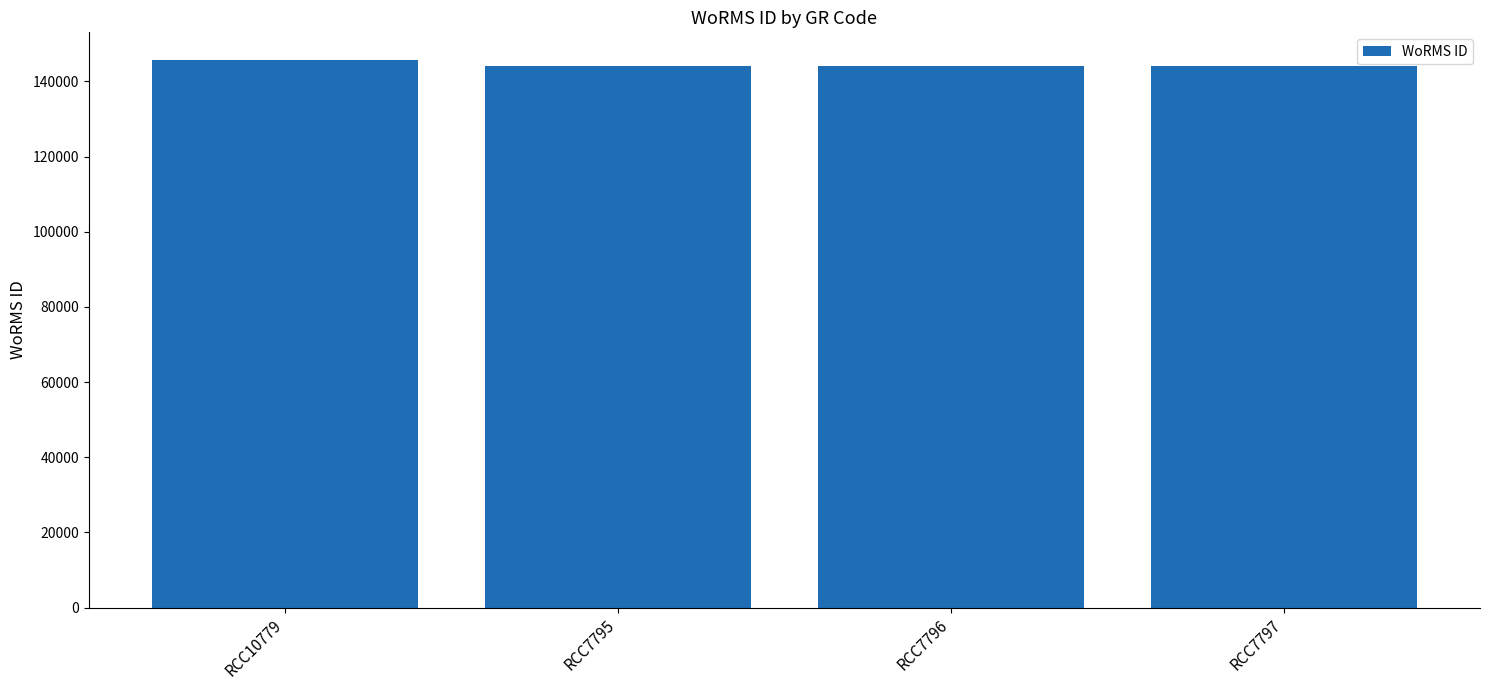

What is the smallest value displayed?

144228